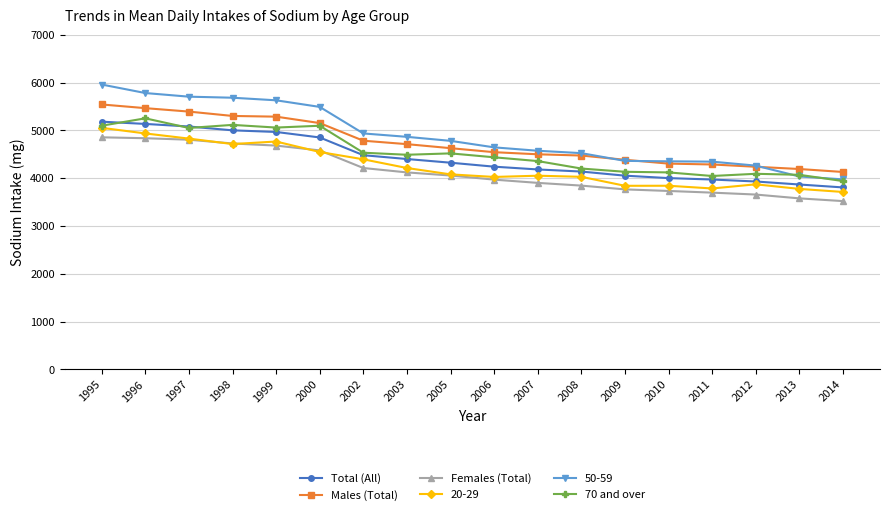

How many data points in Males (Total) are less than 4628?

9